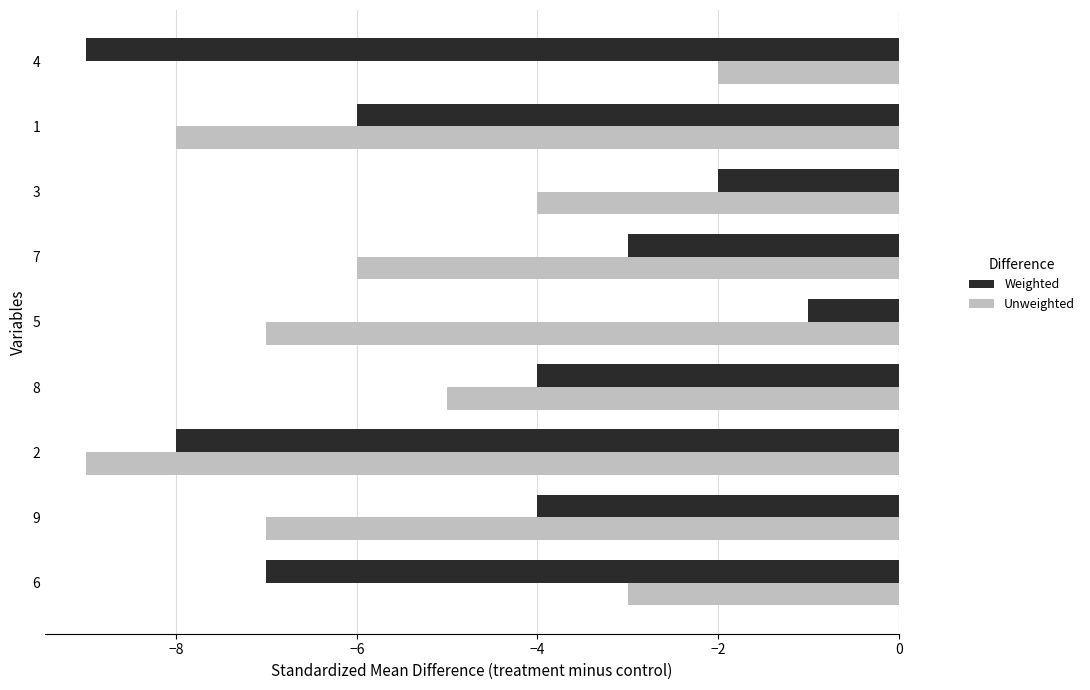

What is the difference between the highest and lowest values at 4?

7